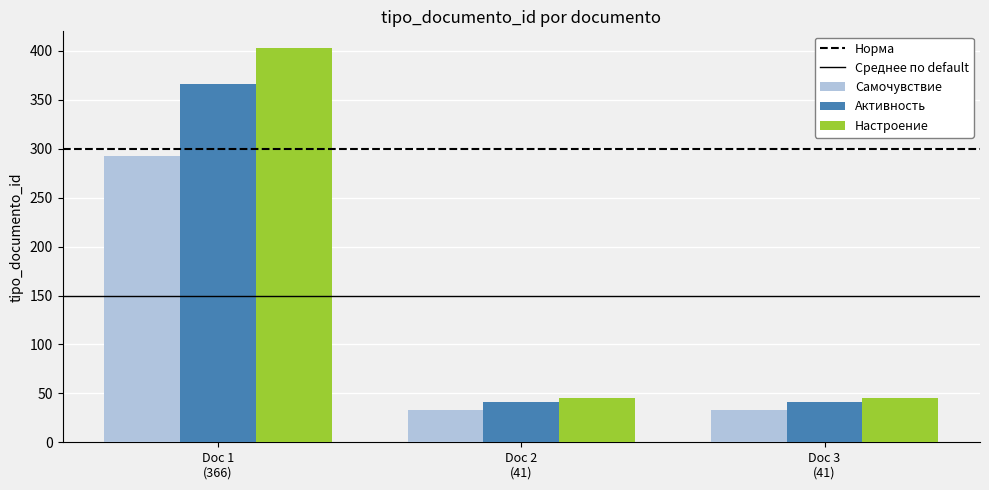

List the series in order of their peak value, lowest first.

Самочувствие, Активность, Настроение